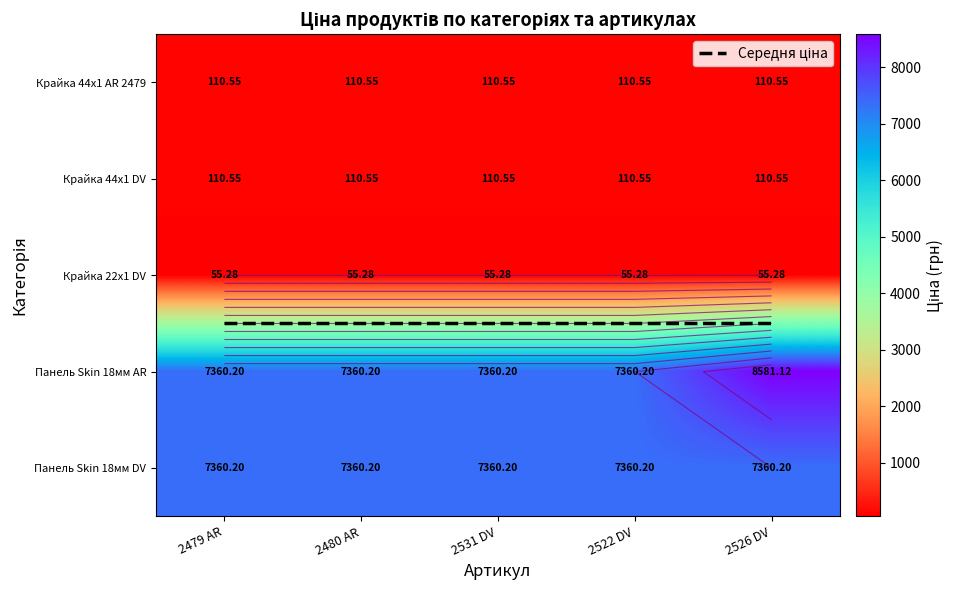

Which category has the highest value in the Панель Skin 18мм DV series?

2479 AR